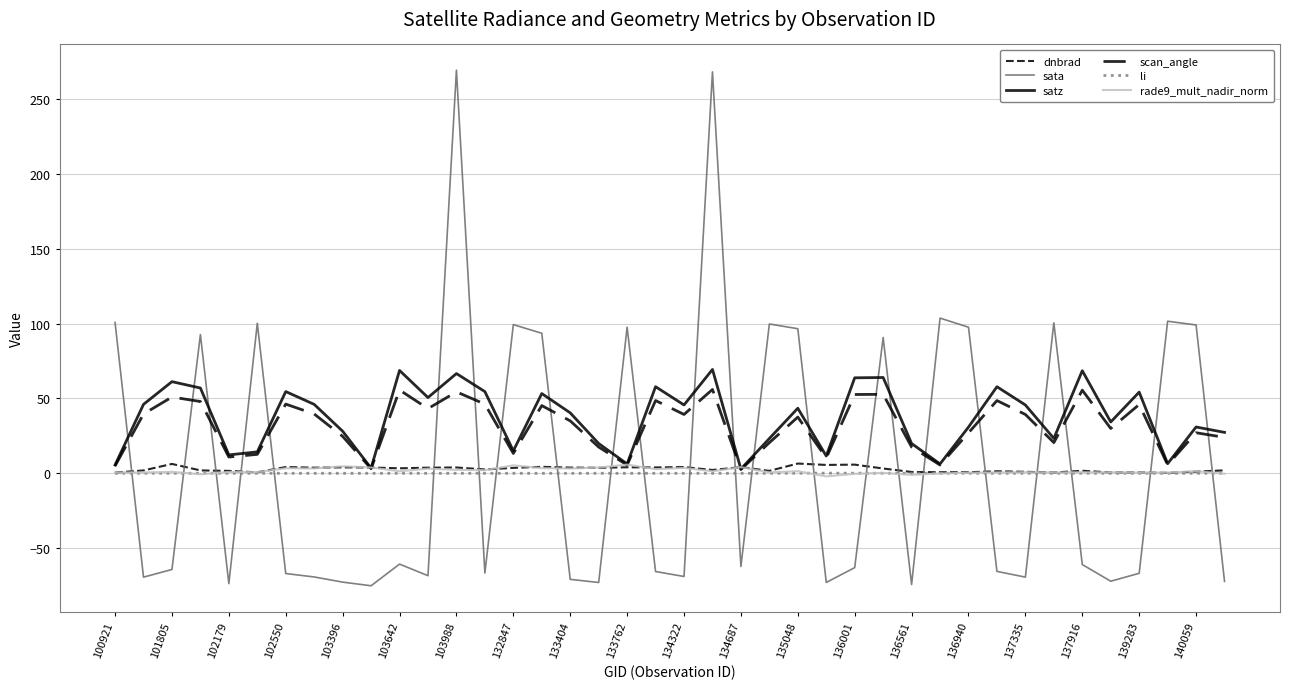

Does the chart have visible grid lines?

Yes